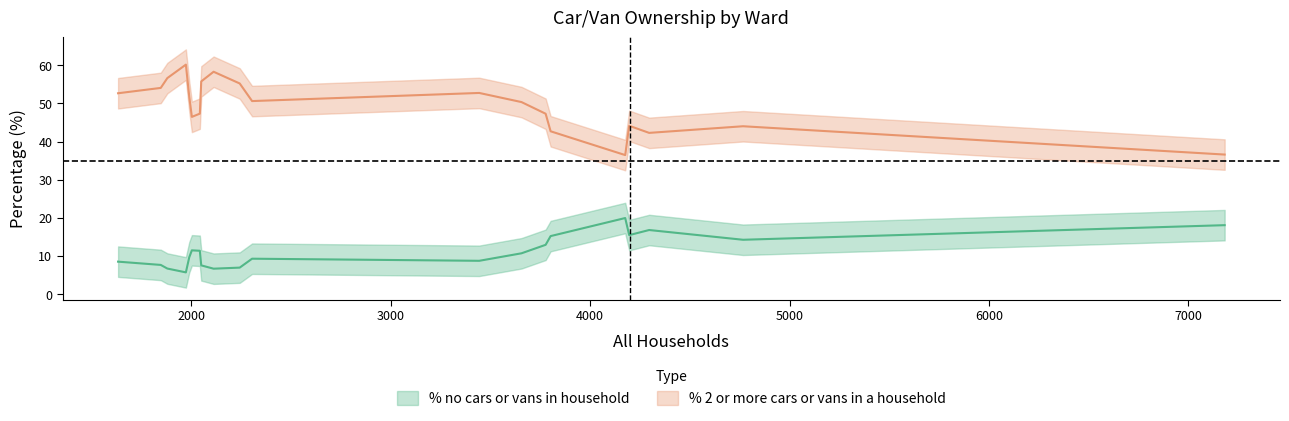

True or false: % no cars or vans in household has a value of 3.1 at Corfe Mullen Ward.

False